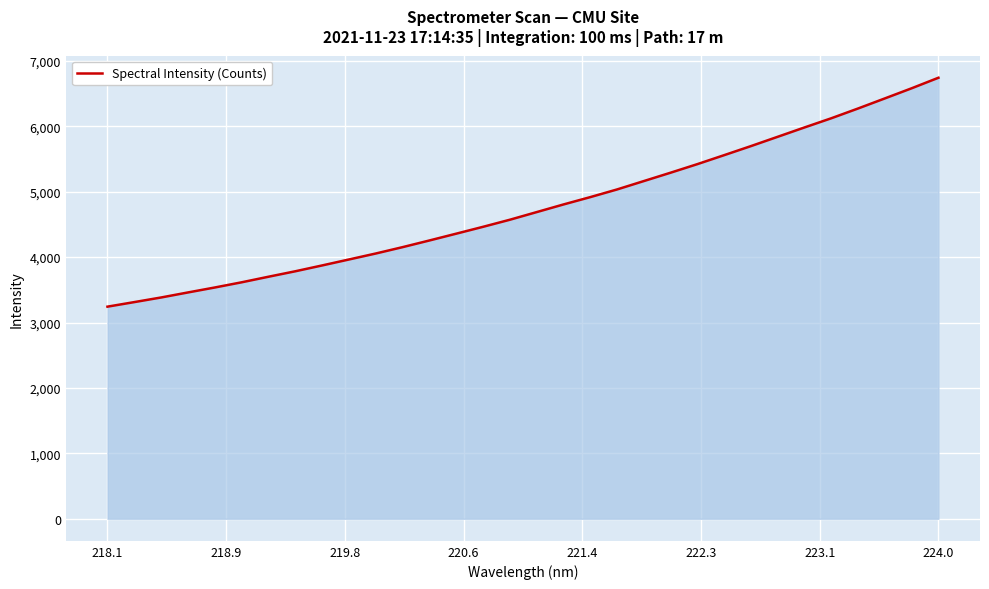

What is the minimum value shown in the chart?

3242.4